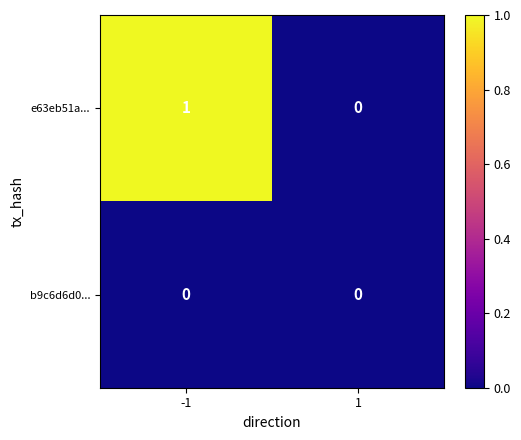

Which series has the largest total across all categories?

e63eb51a...